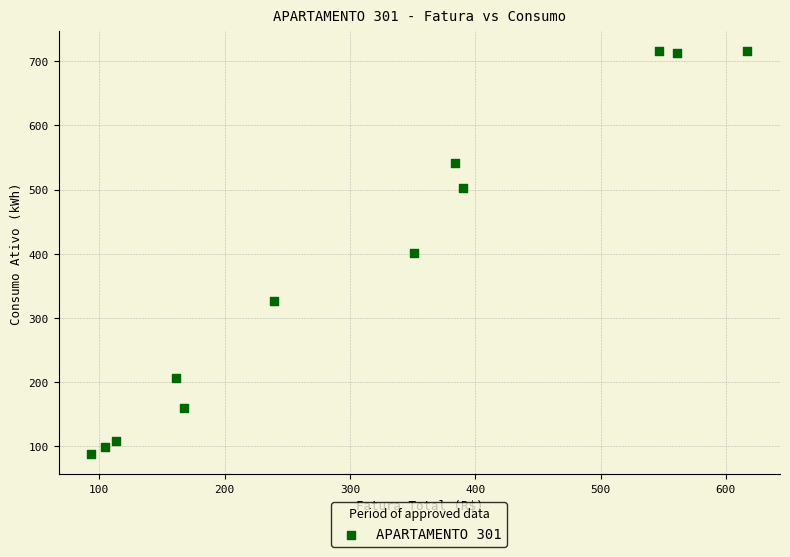

What is the average Y value?

381